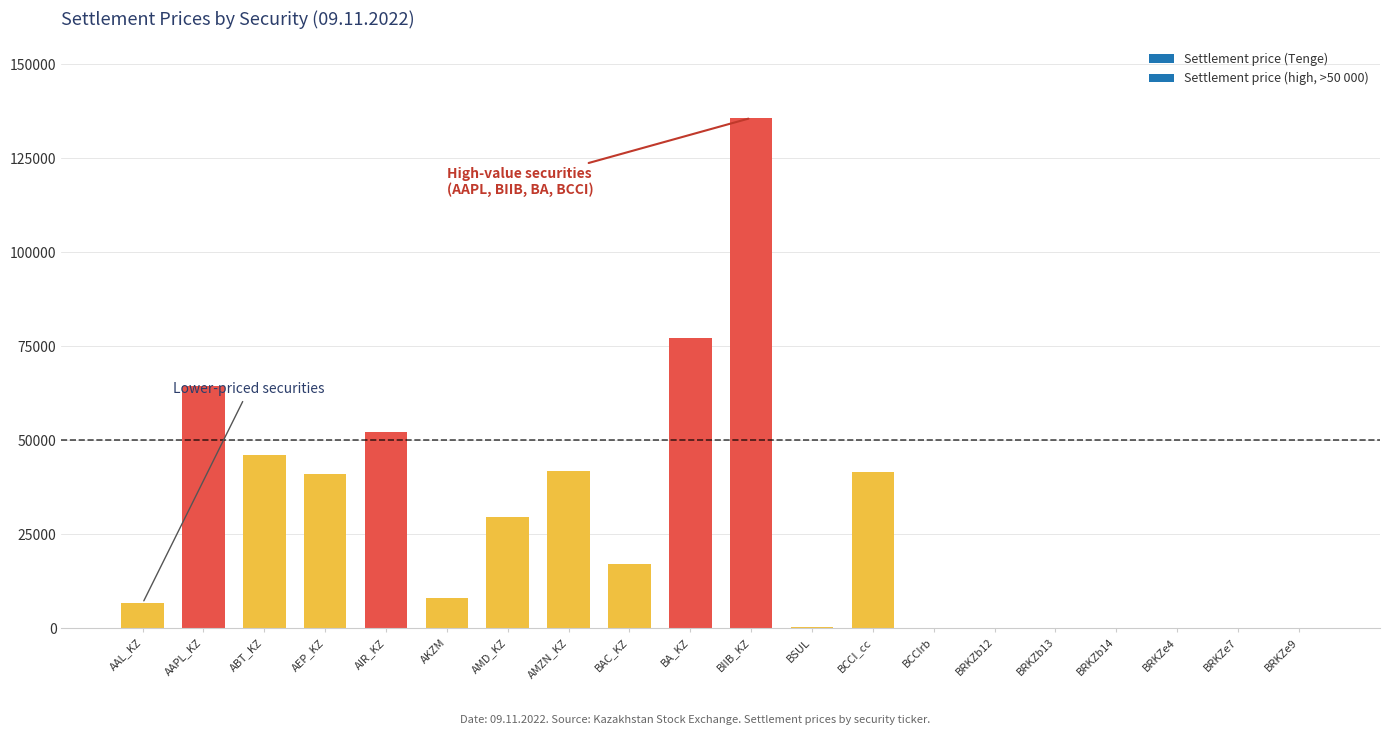

The value at AEP_KZ is 73048.8. True or false?

False